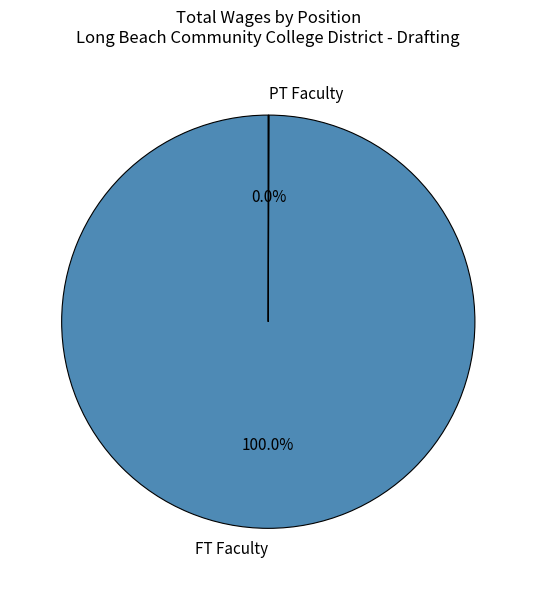

What is the largest slice in the pie chart?

FT Faculty